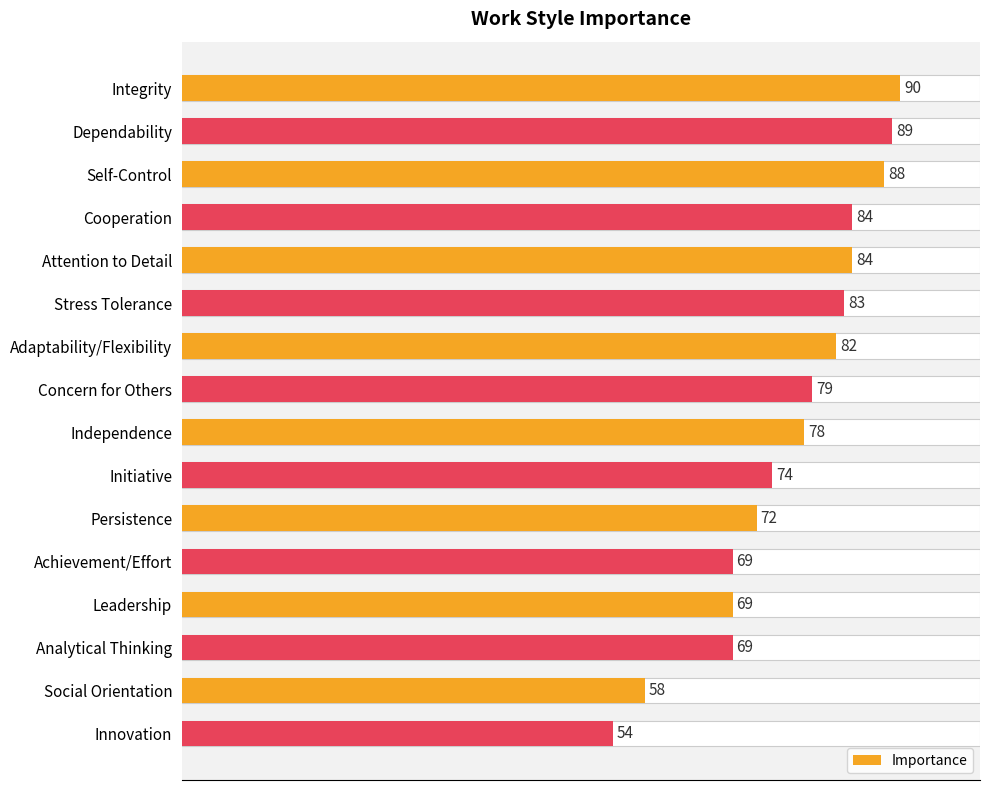

True or false: the data shows 72 at Persistence.

True